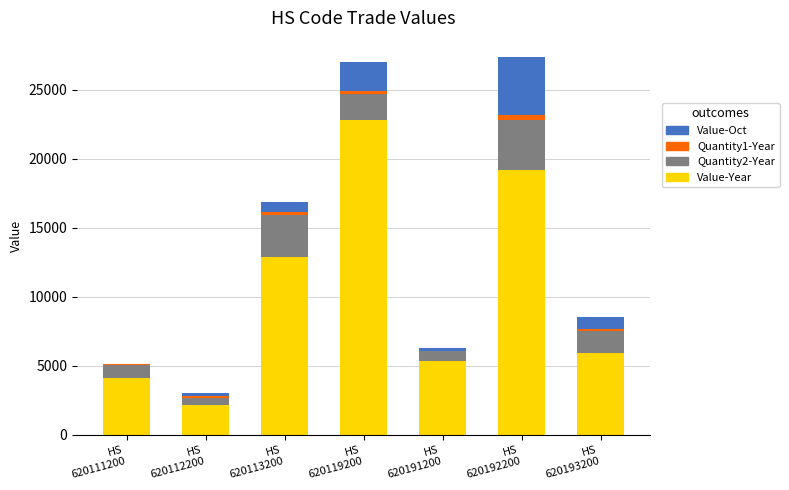

What value does the Value-Year series have at HS
620193200, to the nearest 10?

5910